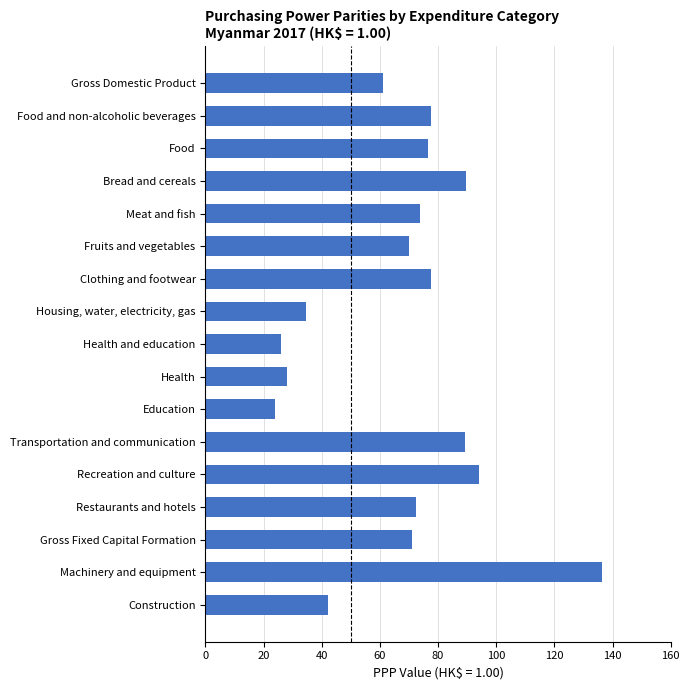

What is the sum of all values?

1143.9